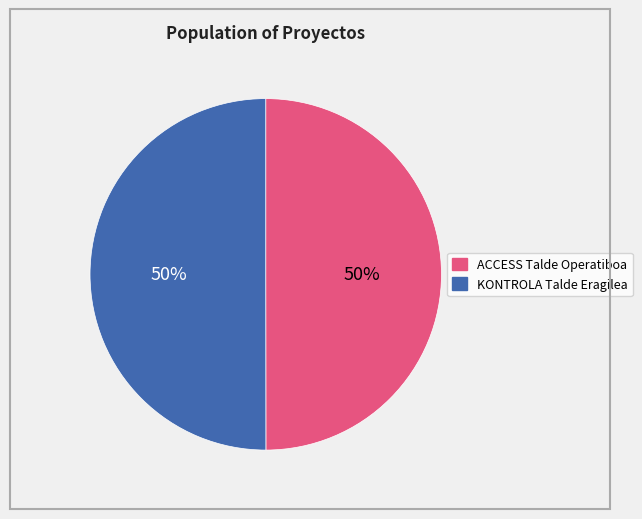

To the nearest percent, what is the combined percentage of ACCESS Talde Operatiboa and KONTROLA Talde Eragilea?

100%